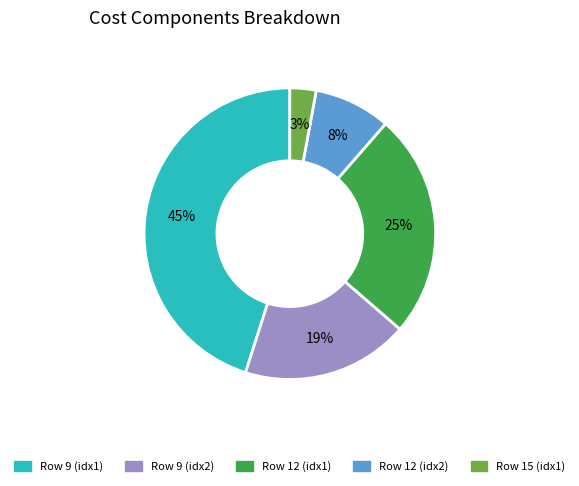

Does any single category account for the majority?

No